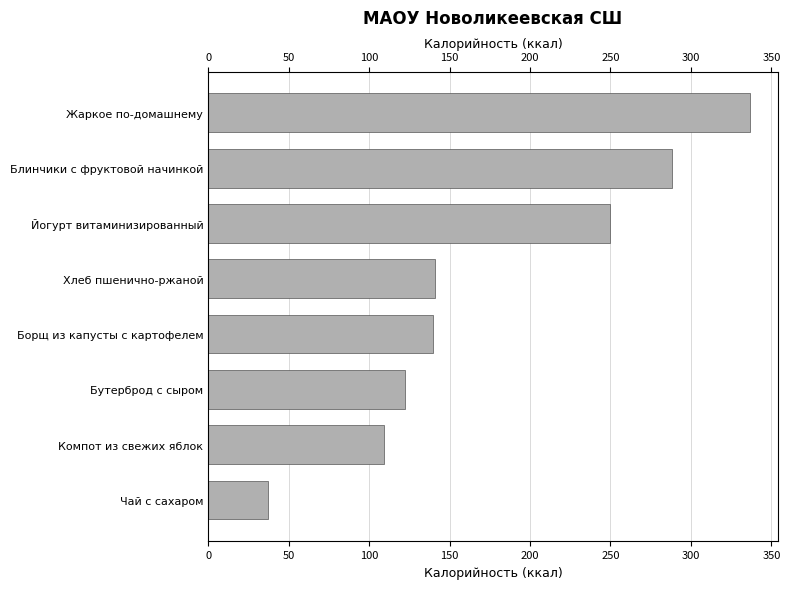

Is it true that the value at 350 is 64?

False